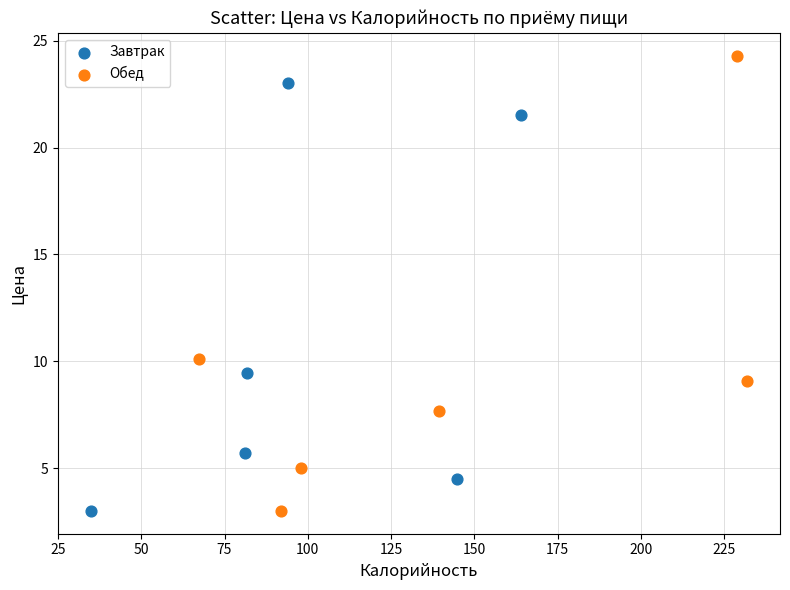

Which series reaches the maximum Y coordinate?

Обед